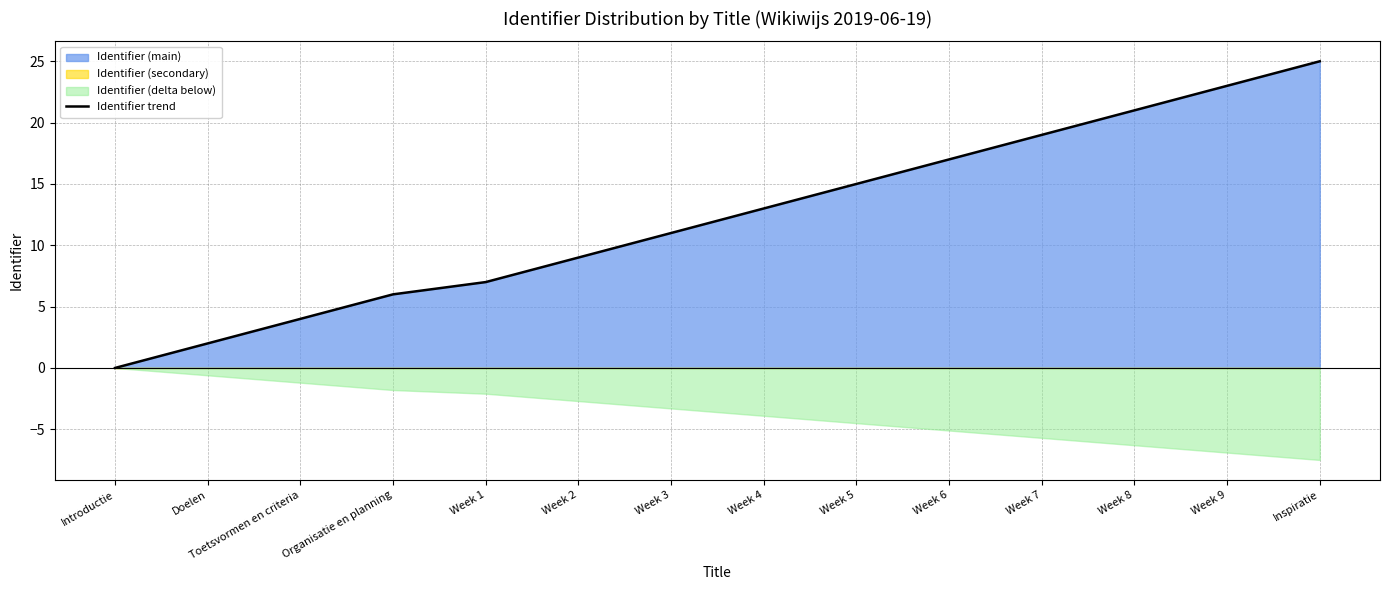

What is the difference between the maximum and minimum values?

25